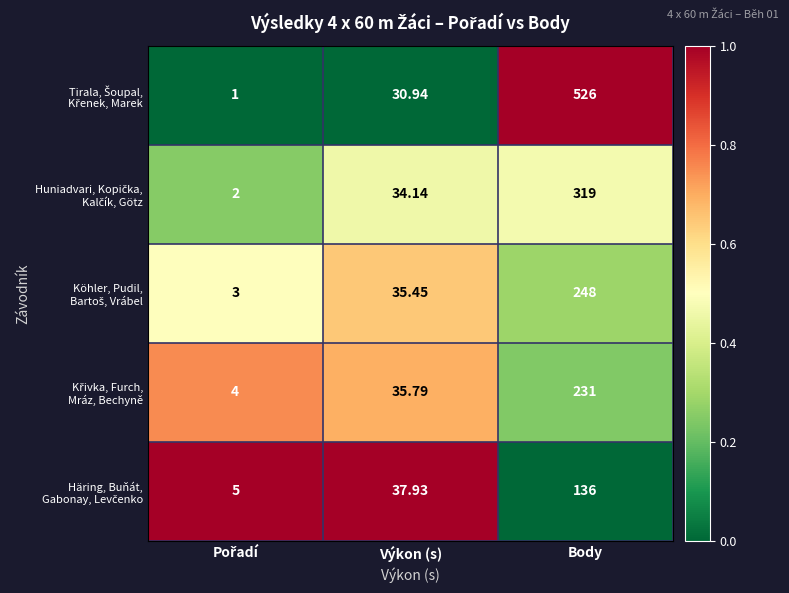

At which category is the sum across all series the highest?

Body